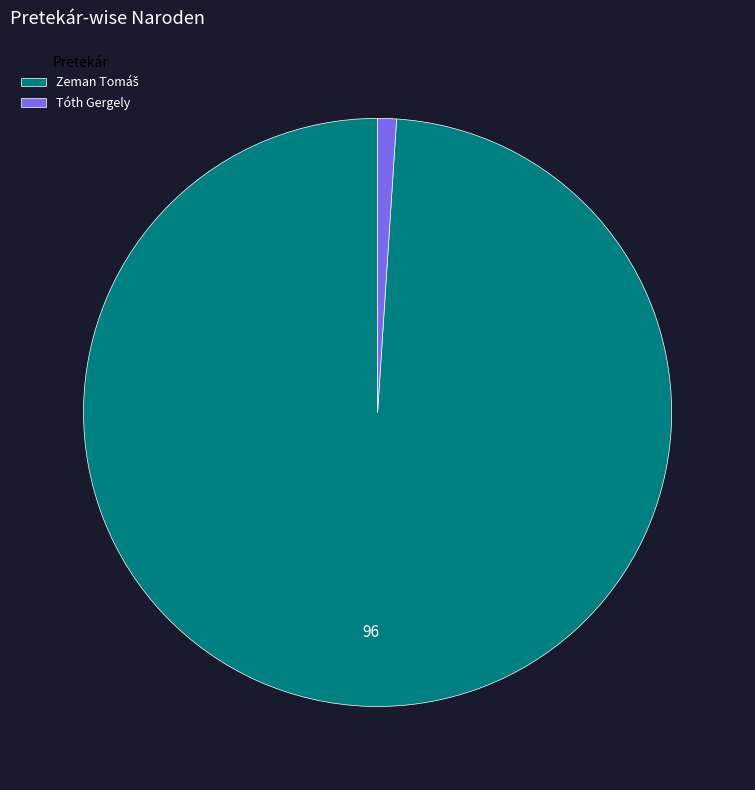

Is there any slice that represents more than half of the pie?

Yes